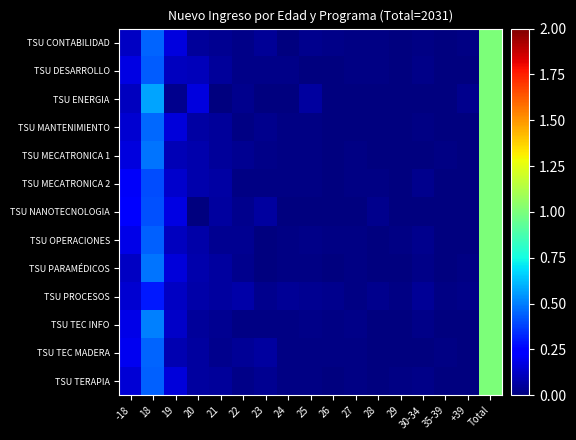

How many series are shown in this chart?

13